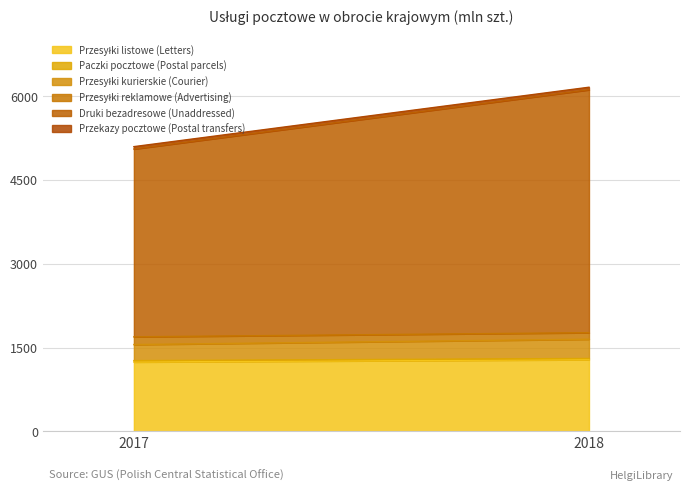

Which has a higher value, 2017 or 2018?

2018